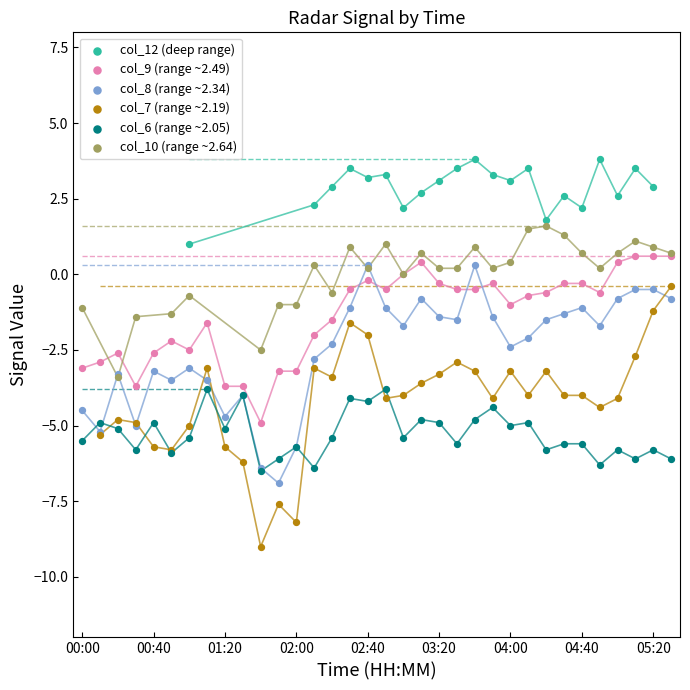

What are all the series names shown in the legend?

col_12 (deep range), col_9 (range ~2.49), col_8 (range ~2.34), col_7 (range ~2.19), col_6 (range ~2.05), col_10 (range ~2.64)